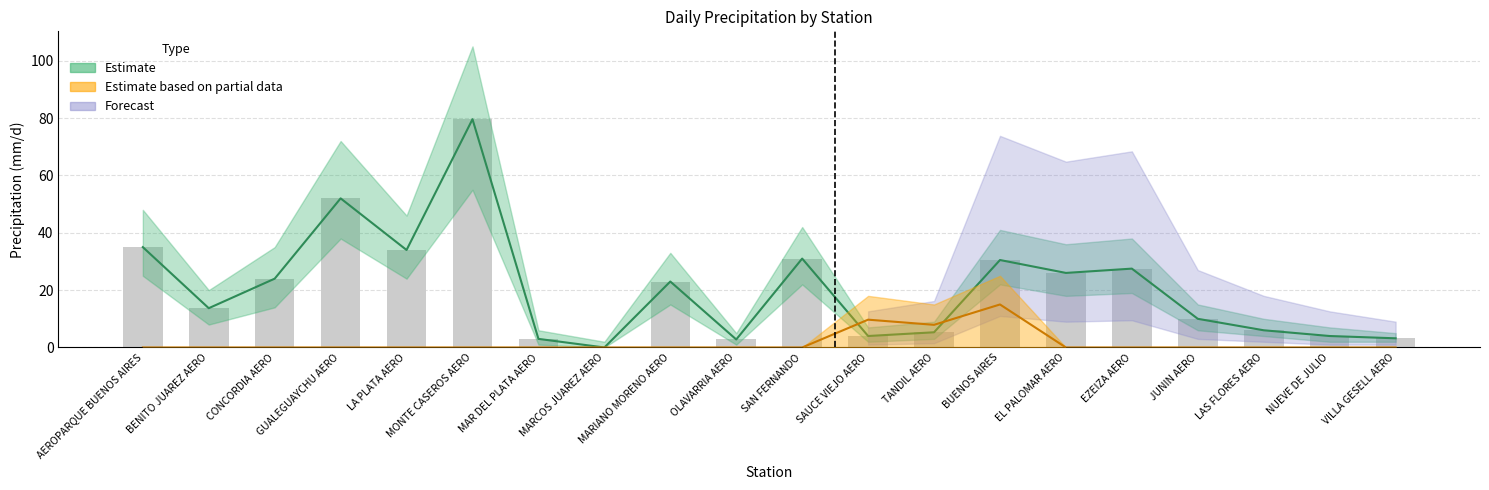

Is the value of Estimate at MAR DEL PLATA AERO greater than the value of Estimate (lower) at OLAVARRIA AERO?

Yes